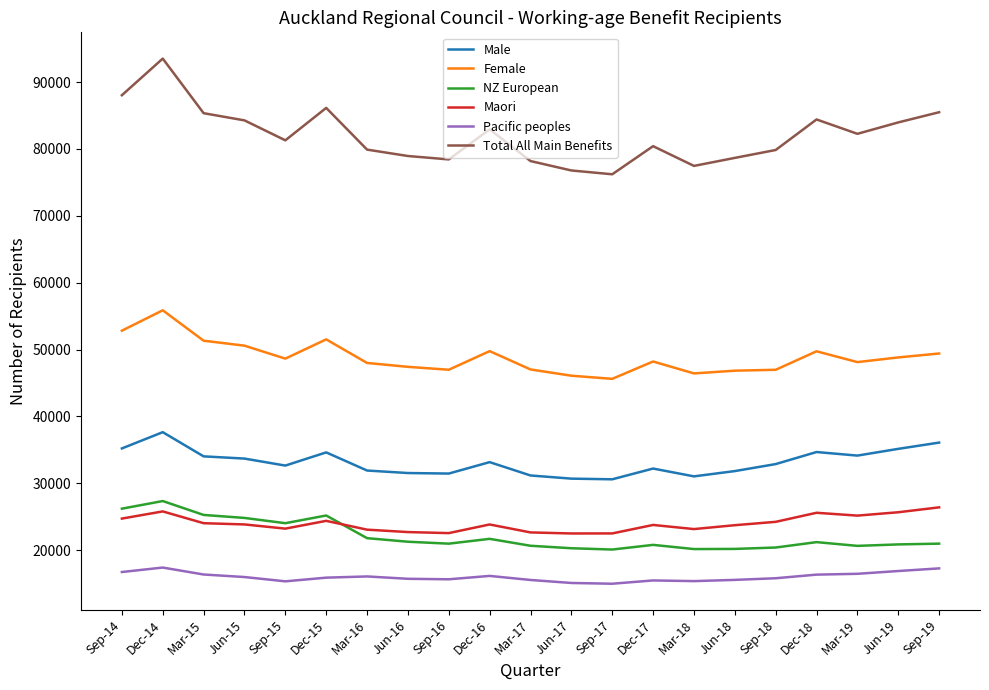

What is the minimum value shown in the chart?

14979